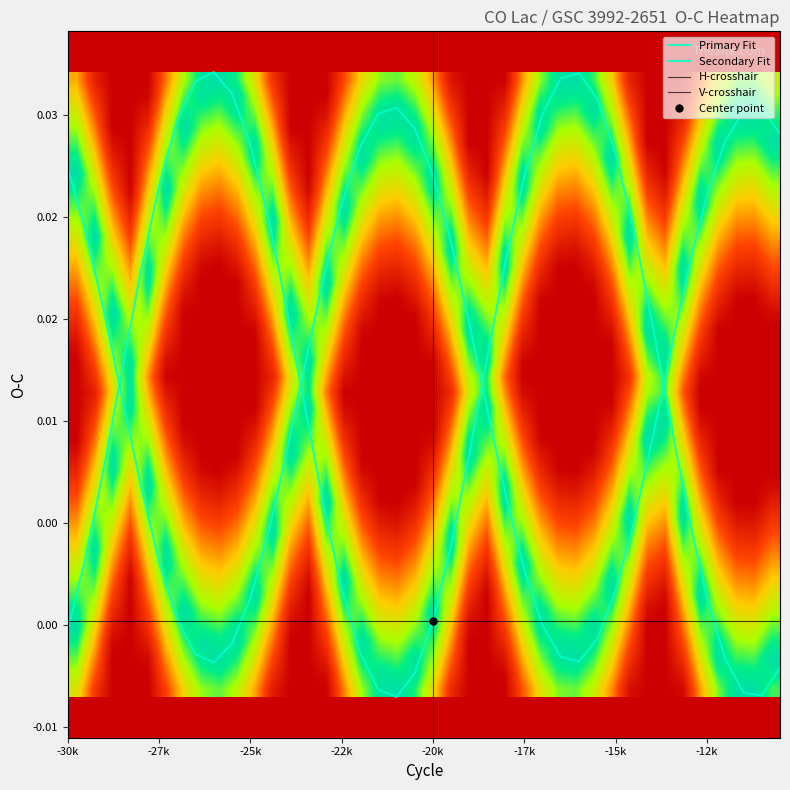

At how many categories does at least one series exceed 0?

40